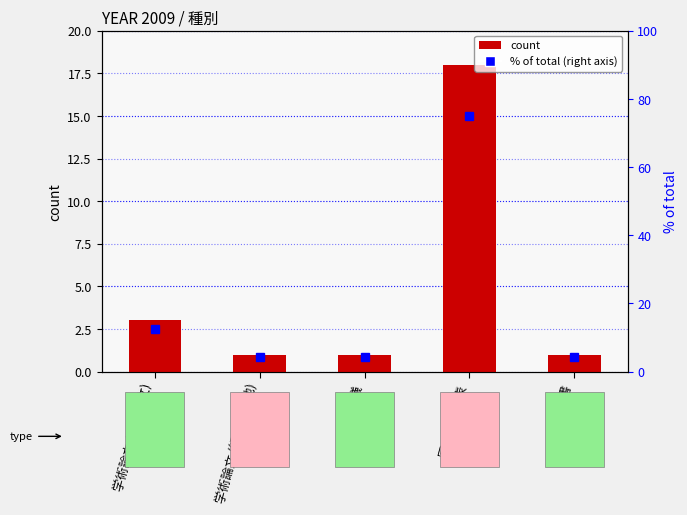

What is the maximum value shown in the chart?

18